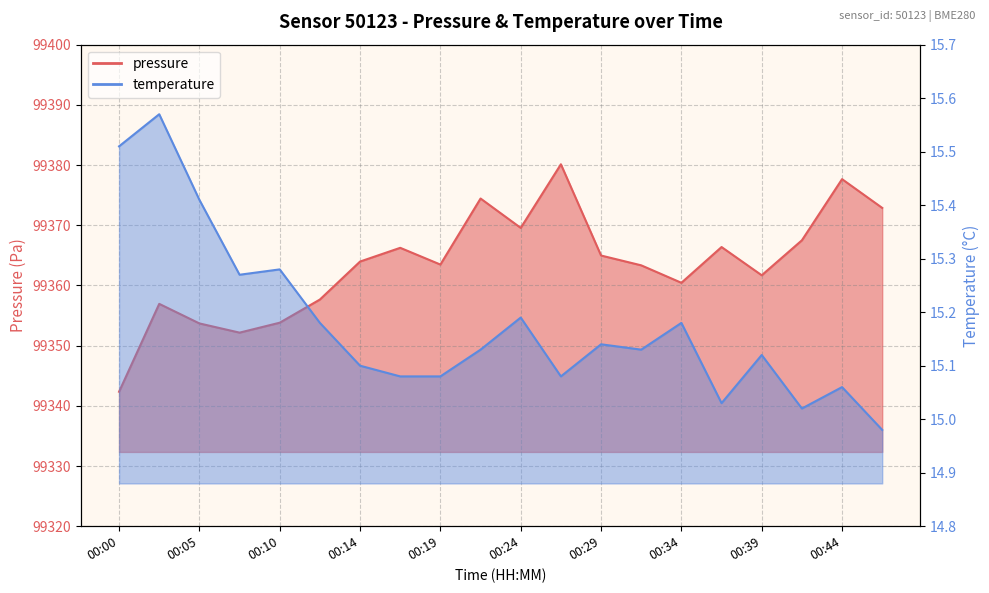

How many values in the pressure series are below 99363?

8